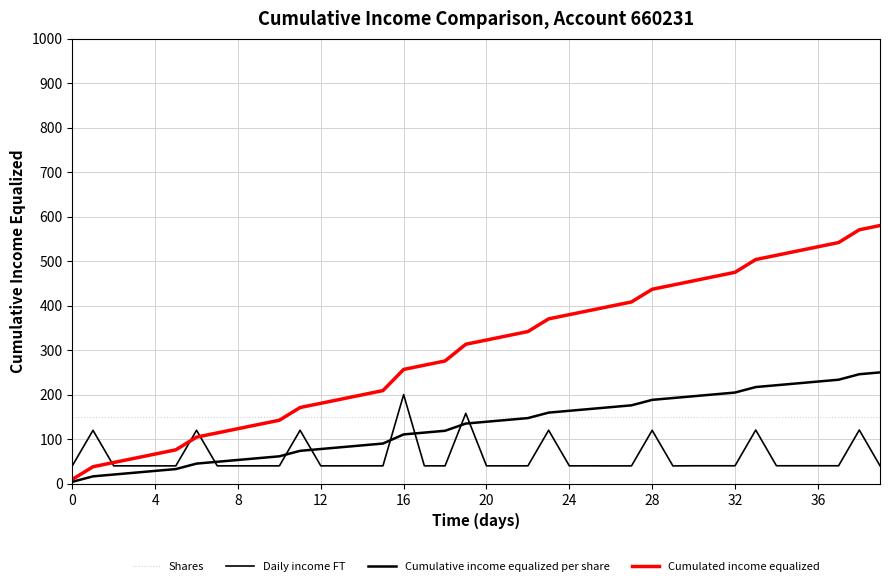

Is this an area chart (filled region under the line)?

No